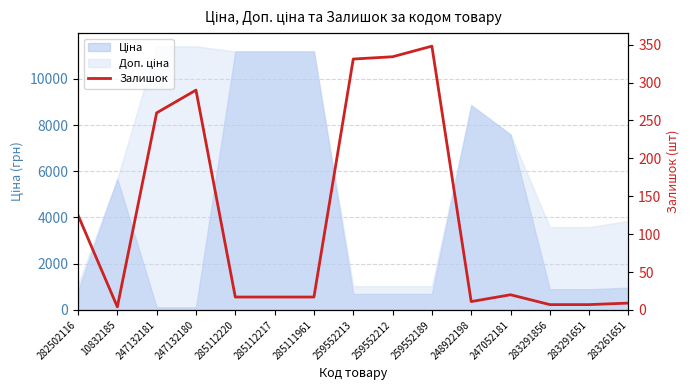

What is the average value?

120